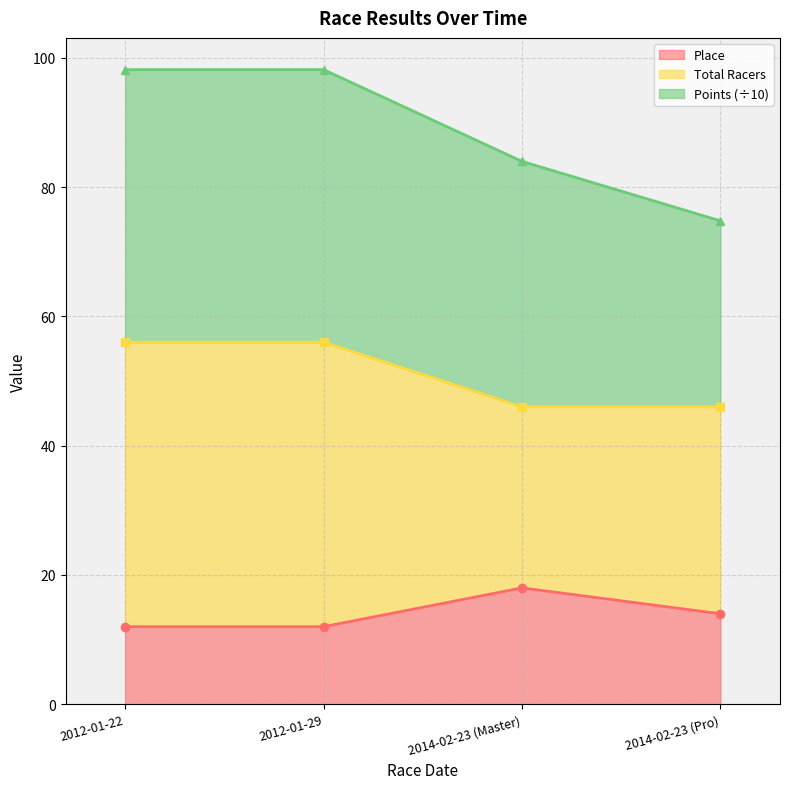

What is the minimum value shown in the chart?

12